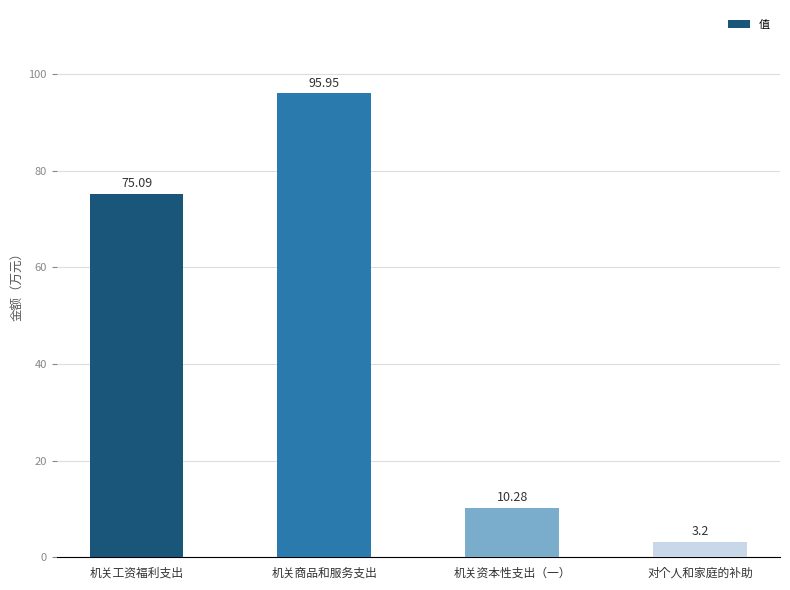

What is the label of the 2nd bar from the right?

机关资本性支出（一）